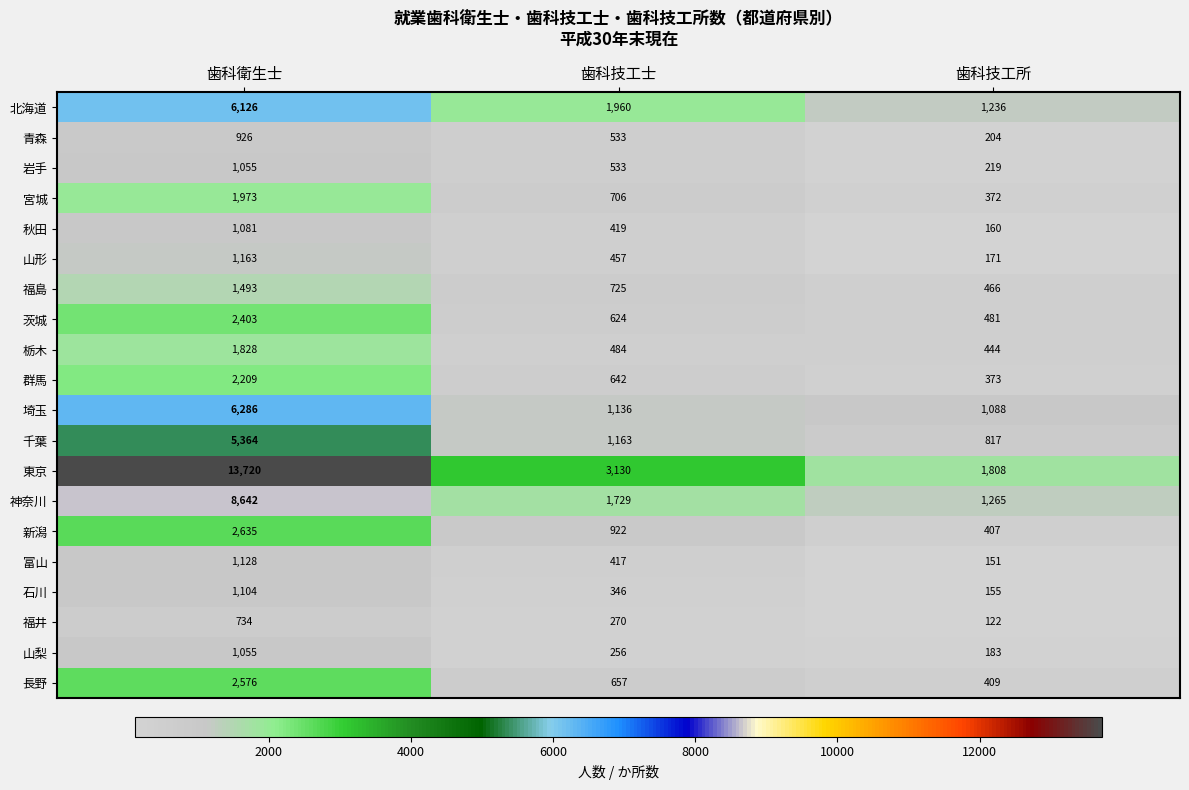

What is the difference between the maximum and minimum values in the 福島 series?

1027